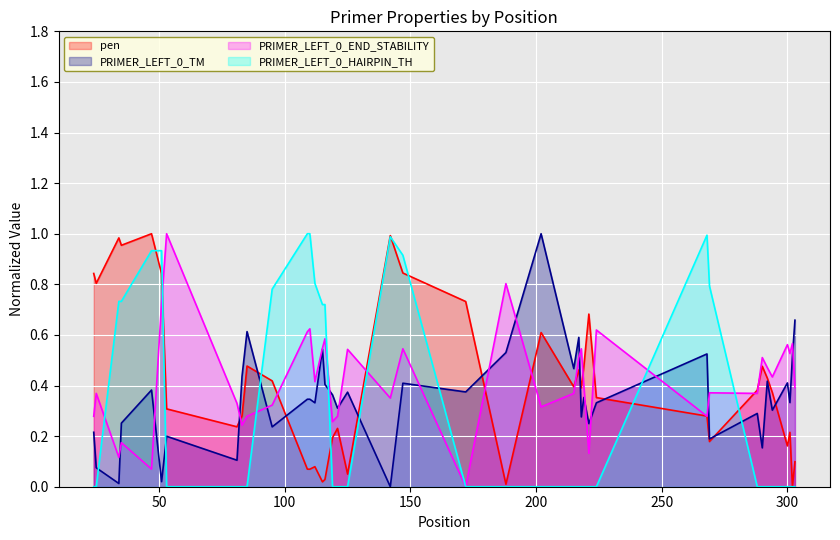

True or false: PRIMER_LEFT_0_HAIRPIN_TH has a value of 0.7 at 35.

True